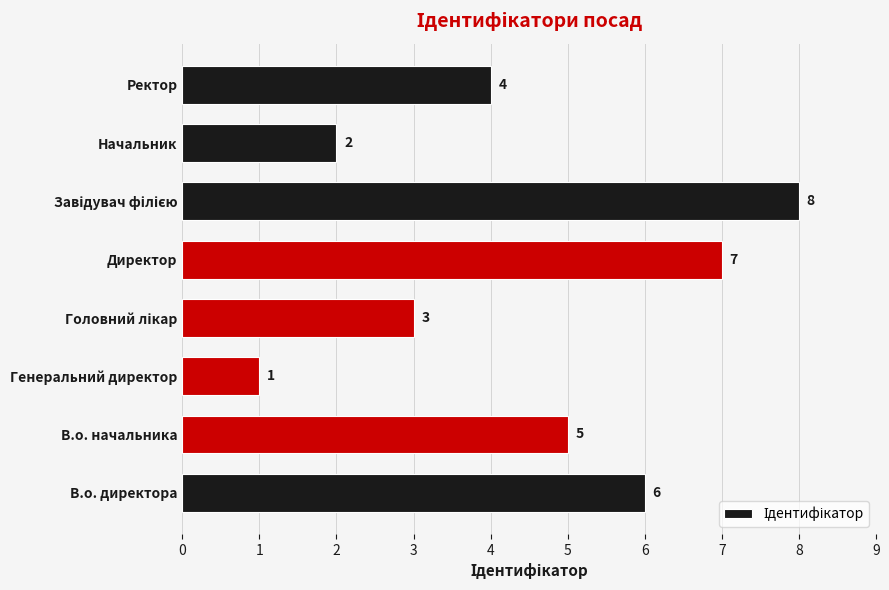

How many values are between 3 and 7?

5